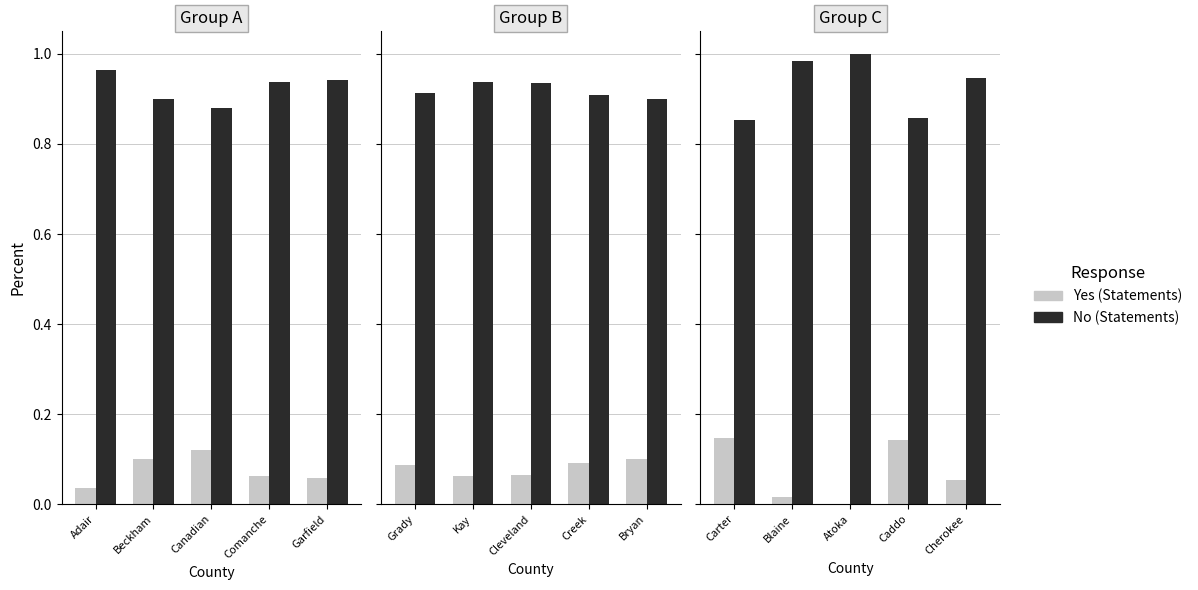

What is the average value of the No series?

0.9